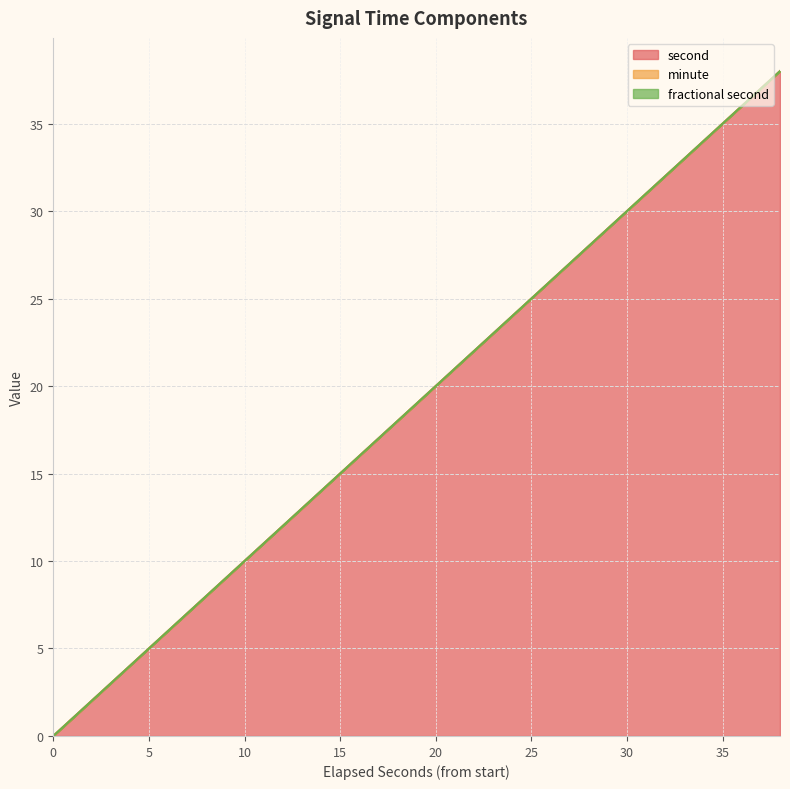

What are all the series names shown in the legend?

second, minute, fractional second